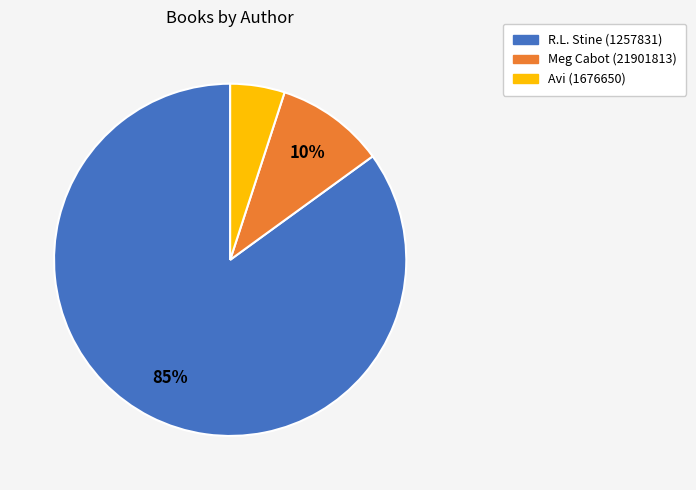

To the nearest percent, what is the combined percentage of R.L. Stine (1257831) and Meg Cabot (21901813)?

95%